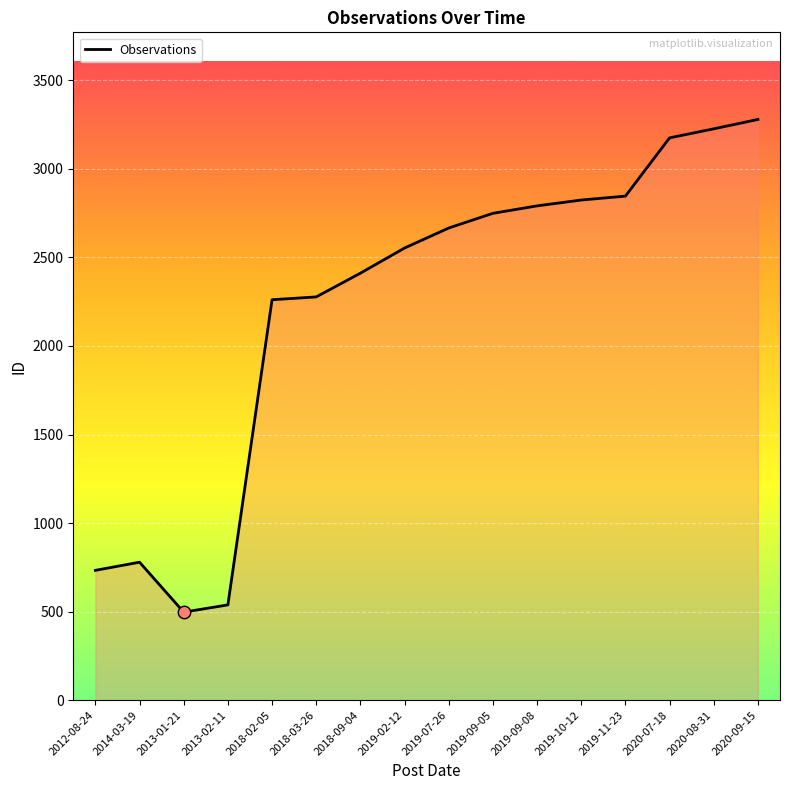

Which has a higher value, 2018-02-05 or 2019-10-12?

2019-10-12